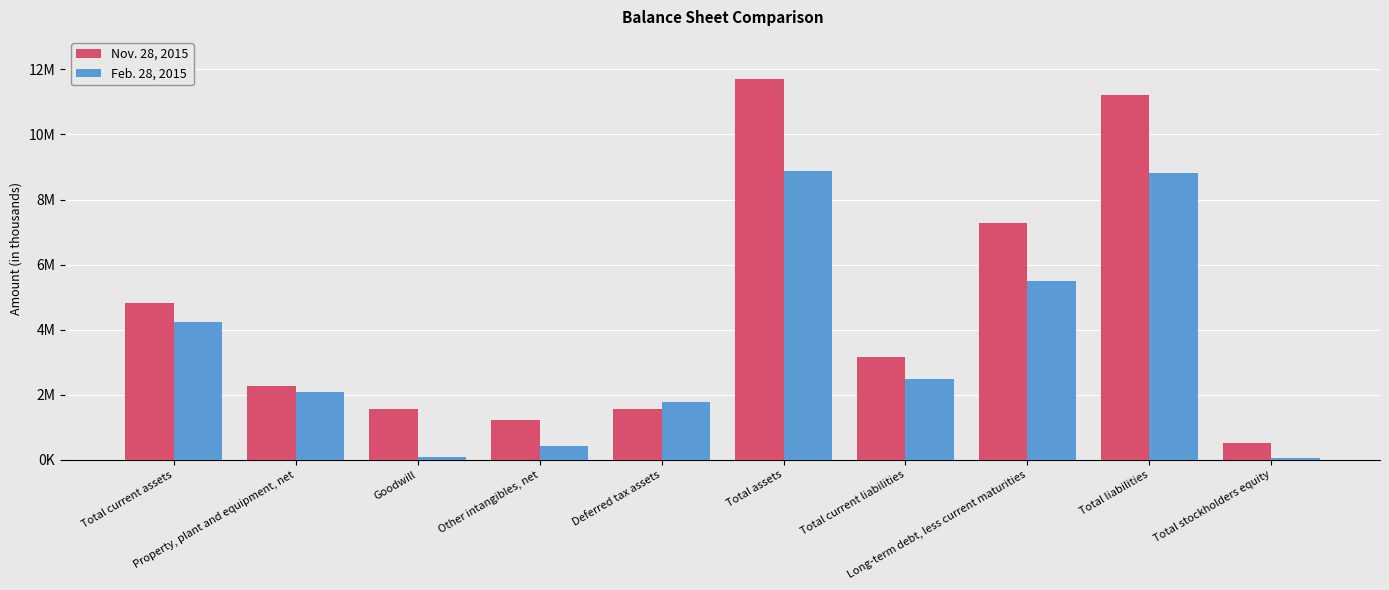

What are all the series names shown in the legend?

Nov. 28, 2015, Feb. 28, 2015